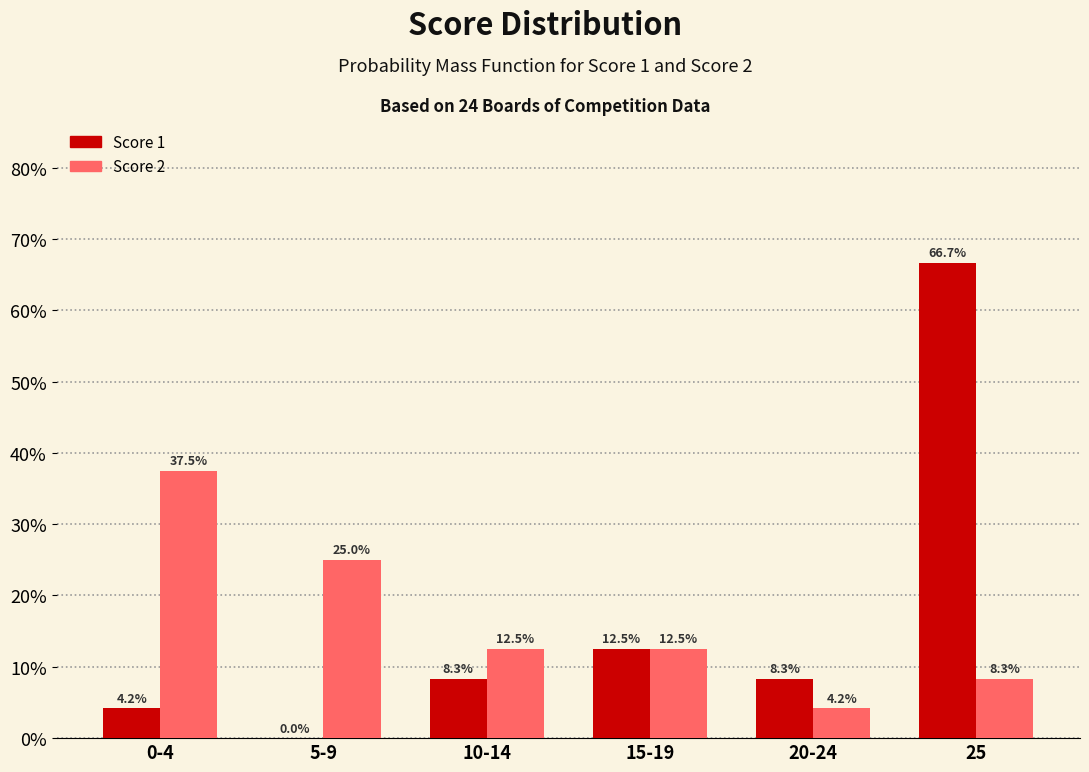

What are all the series names shown in the legend?

Score 1, Score 2